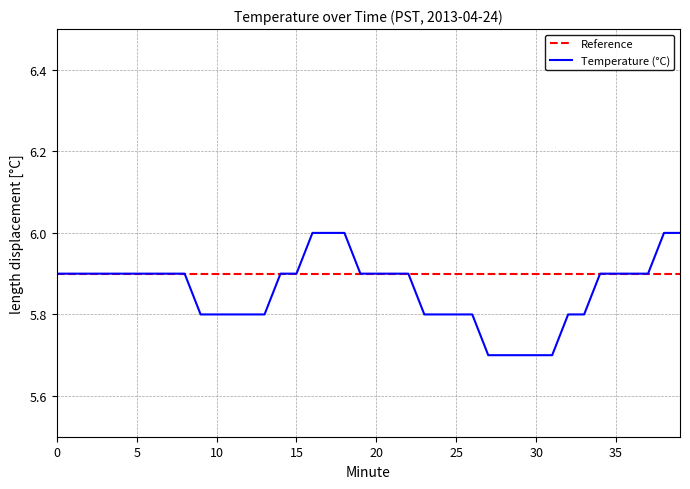

What are all the series names shown in the legend?

Reference, Temperature (°C)